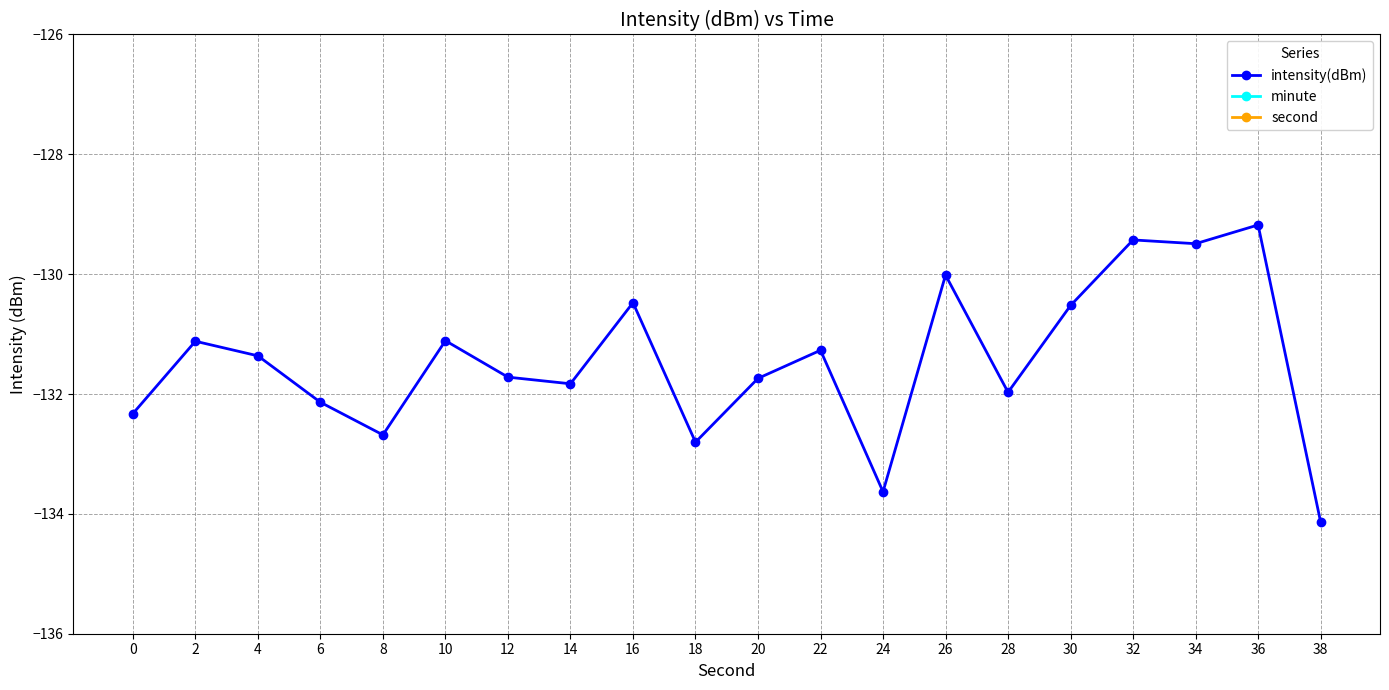

The minute series shows 0.0 at 38. True or false?

True